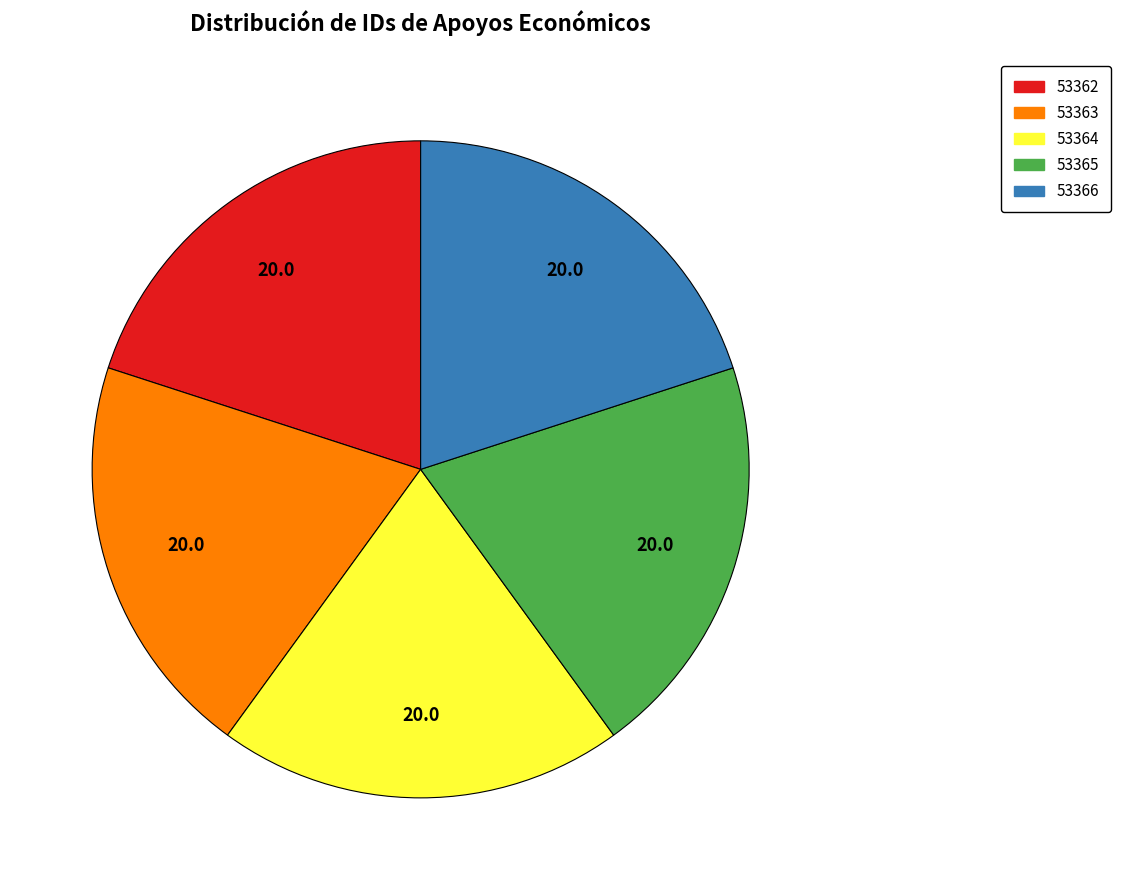

Do 53363 and 53365 together represent more than half of the pie?

No